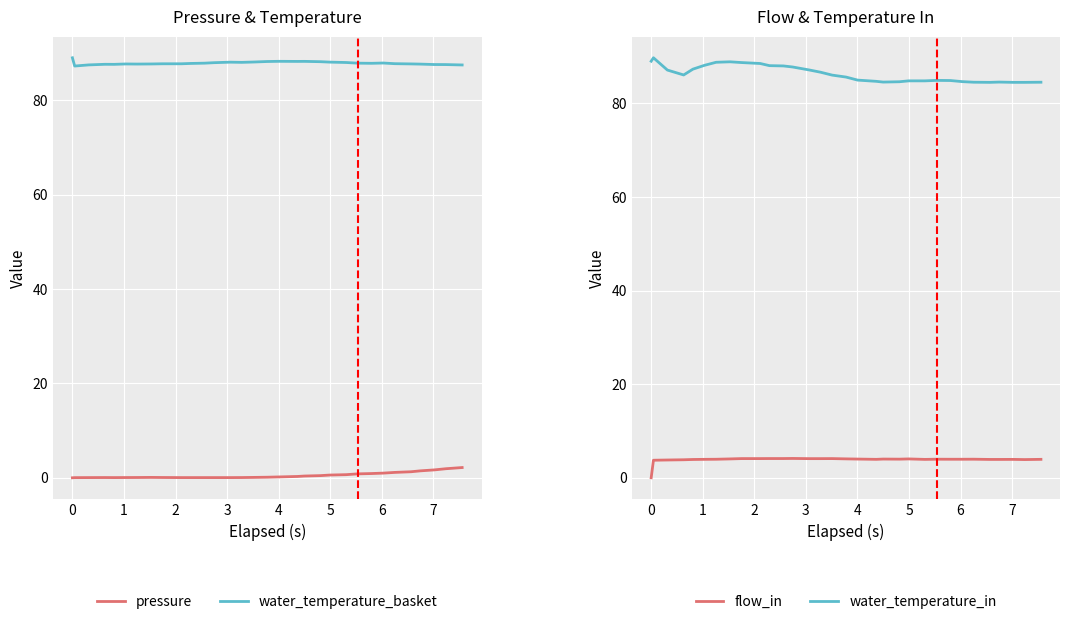

True or false: water_temperature_basket and pressure cross at least once.

False